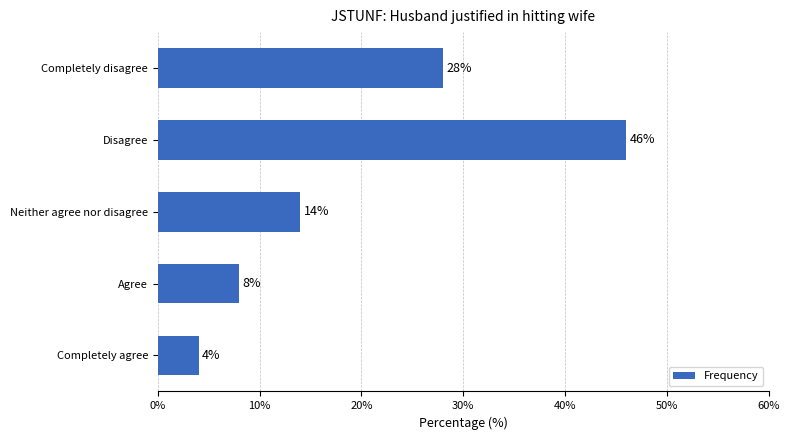

What value does the data have at Agree, to the nearest 10?

10